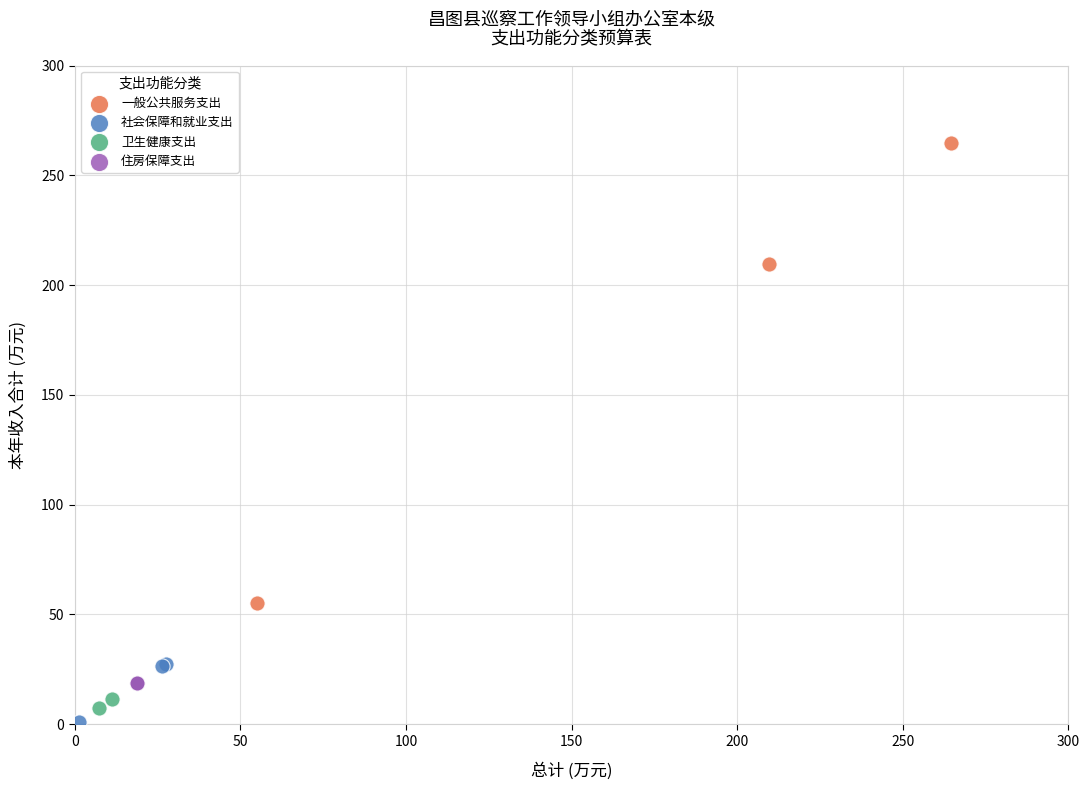

What are all the series names shown in the legend?

一般公共服务支出, 社会保障和就业支出, 卫生健康支出, 住房保障支出